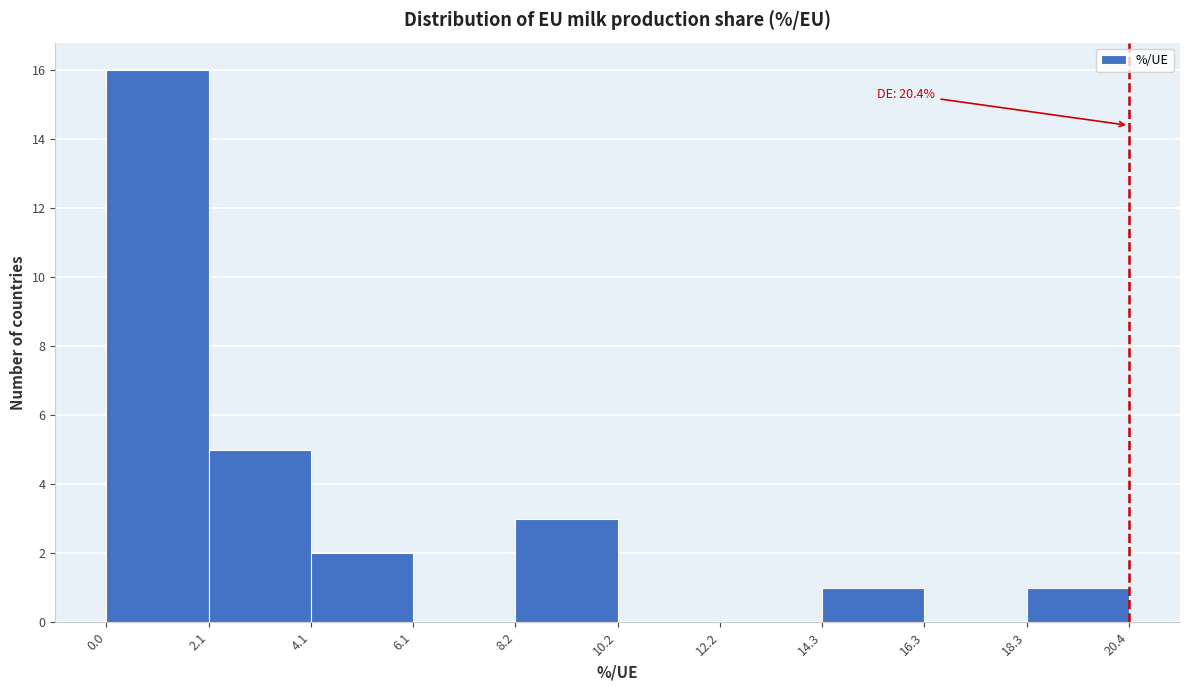

Over which range of the x-axis is the bar tallest?

0.0 to 2.1